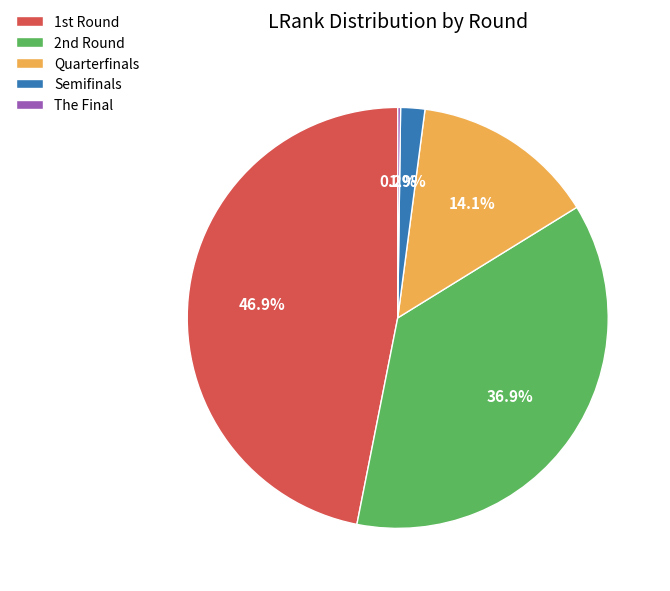

Does Semifinals account for over 50% of the chart?

No